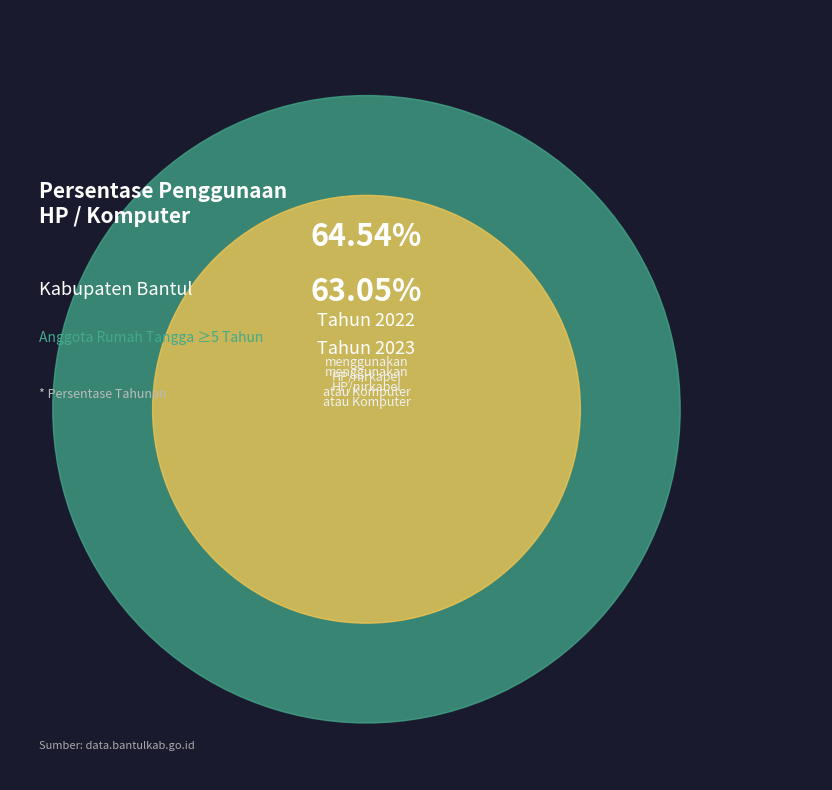

How many segments does this pie chart have?

2